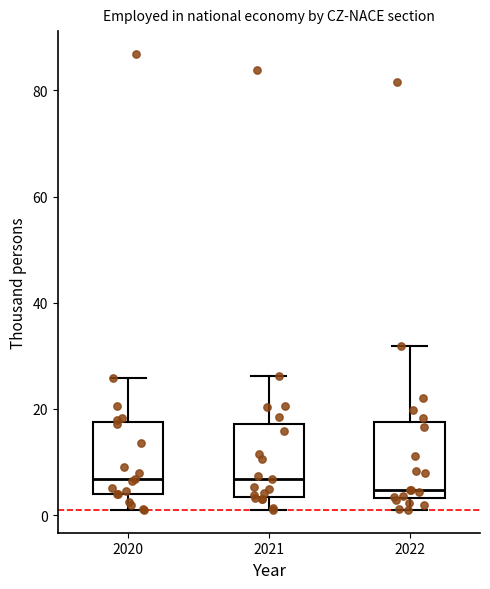

Reading left to right, transcribe this box plot: for each box, give where its median line is, the range the box spans, and where its two whiskers end, as read against the y-axis. The values are not printed on the chart, so give them approximately, as read against the axis.

2020: median 6, box 4 to 18, whiskers 2 to 26
2021: median 6, box 4 to 18, whiskers 0 to 26
2022: median 4 (just above the box's lower edge), box 4 to 18, whiskers 0 to 32